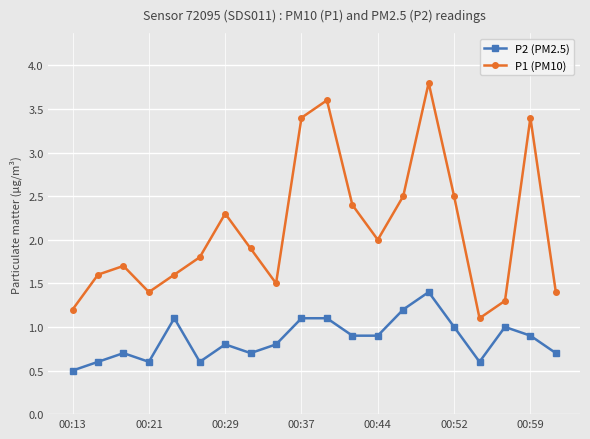

Rank the series by their average value, from lowest to highest.

P2 (PM2.5), P1 (PM10)